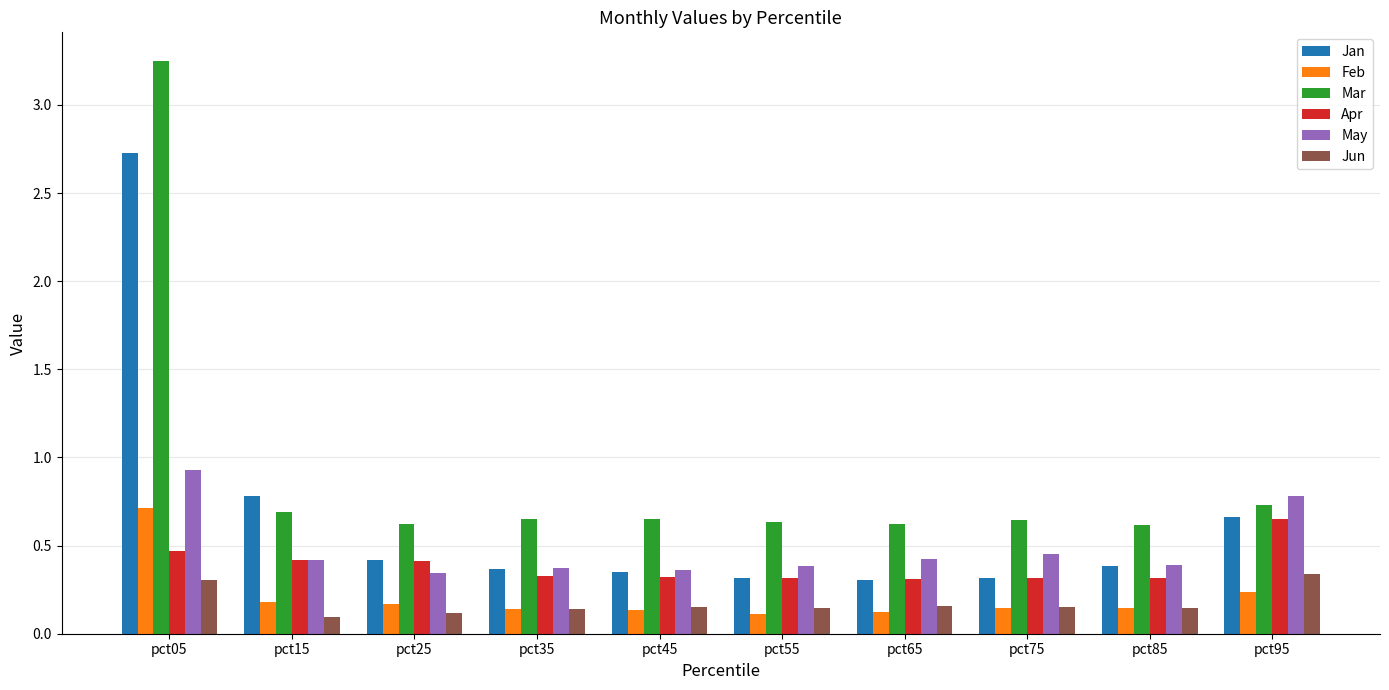

Is it true that Jun equals 0.3 at pct65?

False